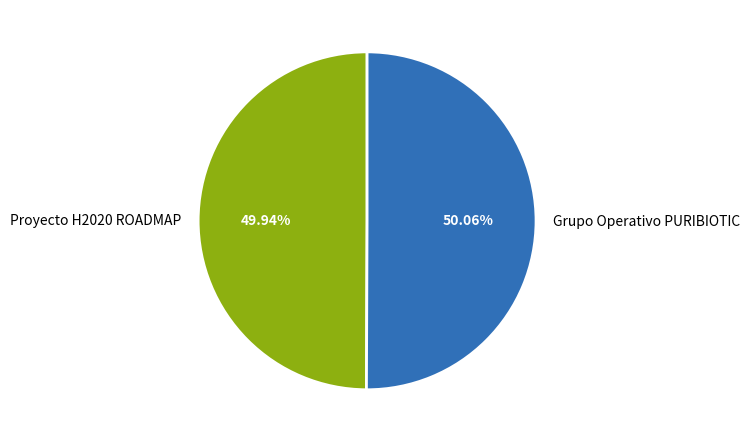

Combined, what portion of the pie is Grupo Operativo PURIBIOTIC and Proyecto H2020 ROADMAP?

100.0%